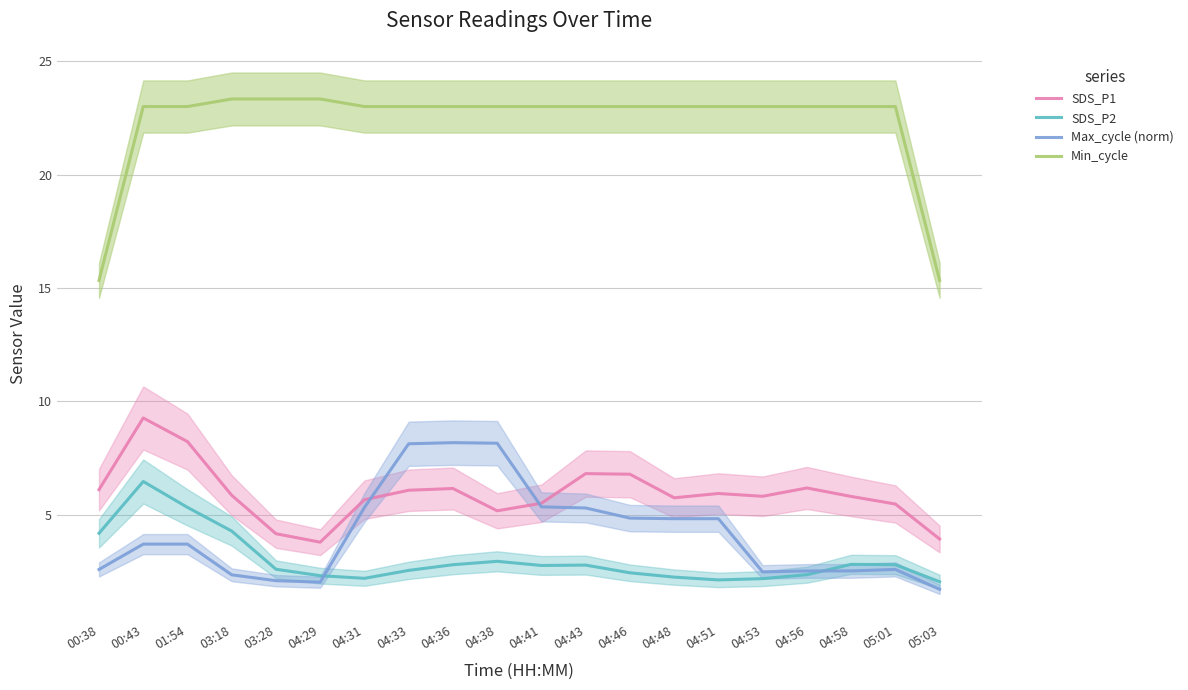

What position from the right is 00:43?

19